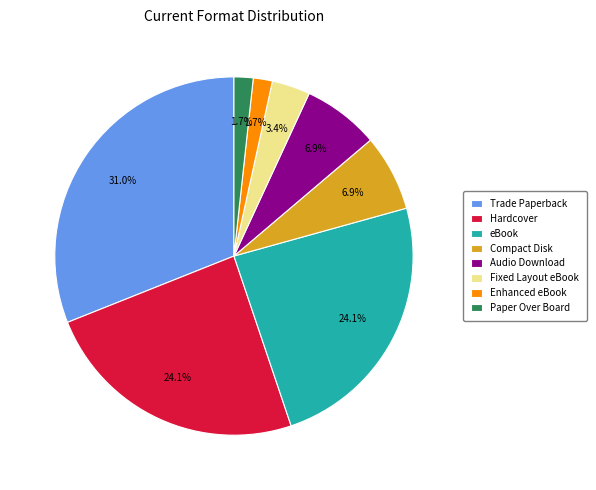

To the nearest percent, what portion does eBook represent?

24%